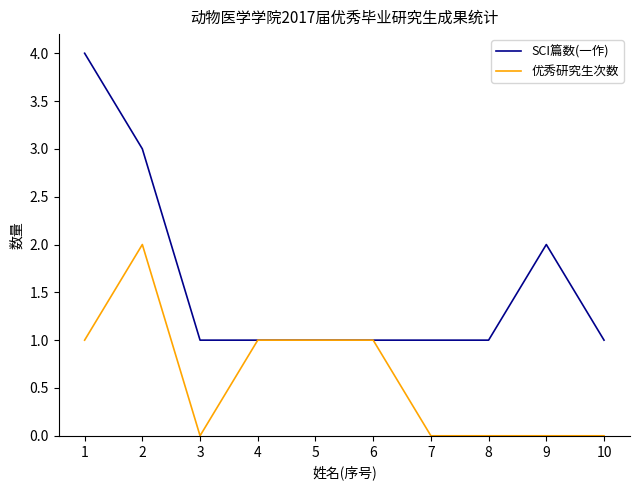

What are all the series names shown in the legend?

SCI篇数(一作), 优秀研究生次数